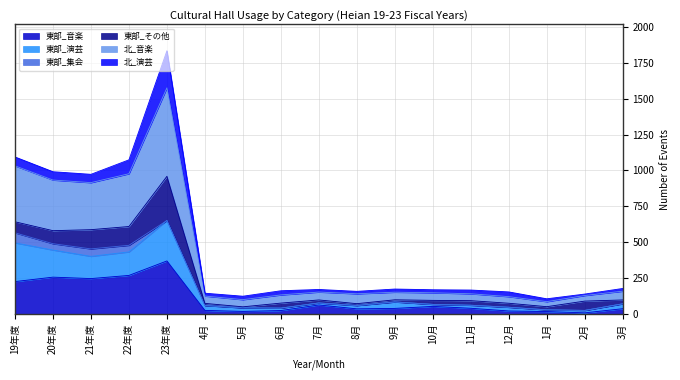

At which category is the sum across all series the highest?

23年度